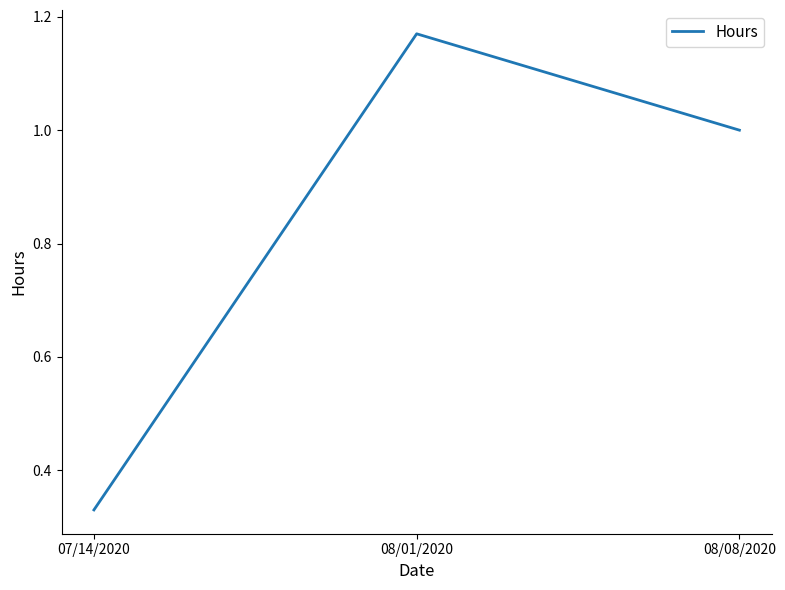

List the labels in order of value, largest first.

08/01/2020, 08/08/2020, 07/14/2020